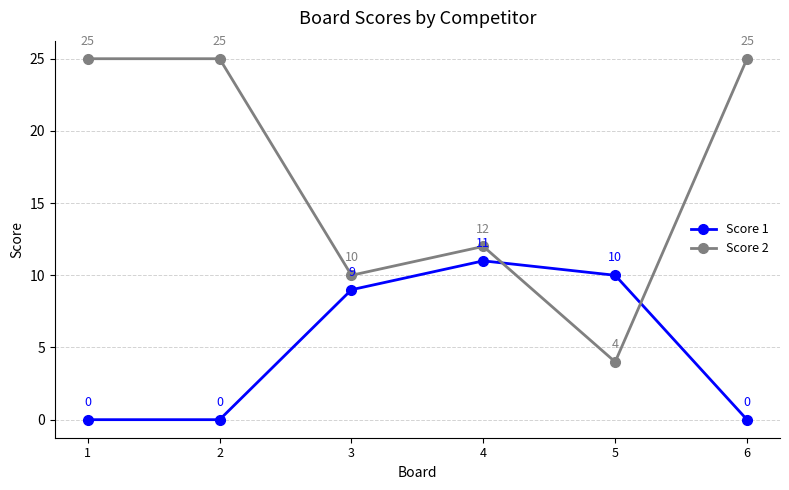

How many categories are shown in the chart?

6